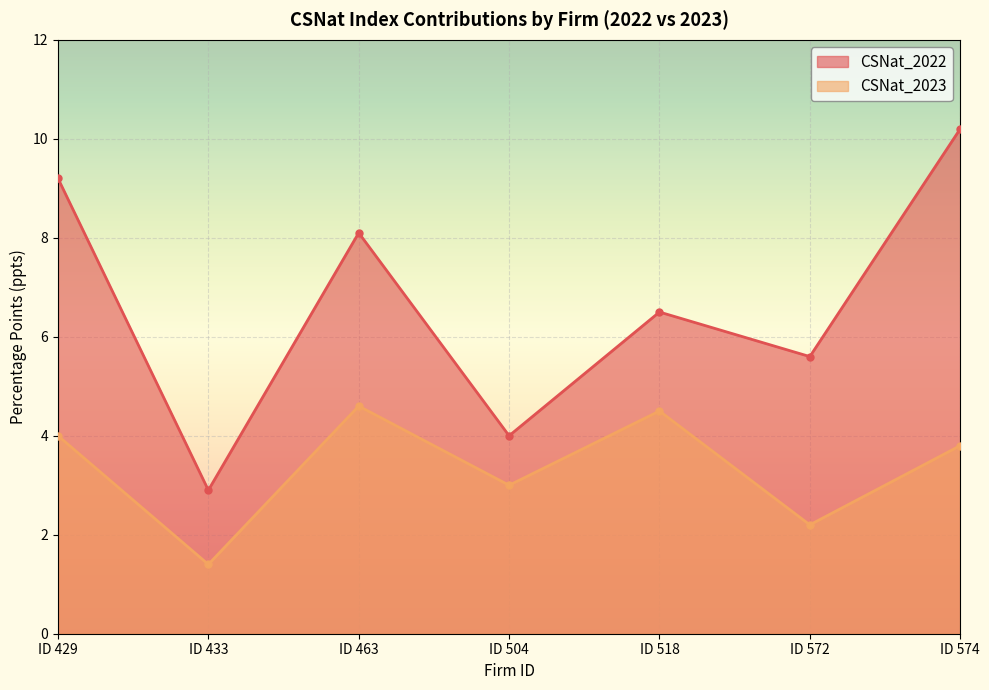

Which series changed the most between ID 429 and ID 463?

CSNat_2022